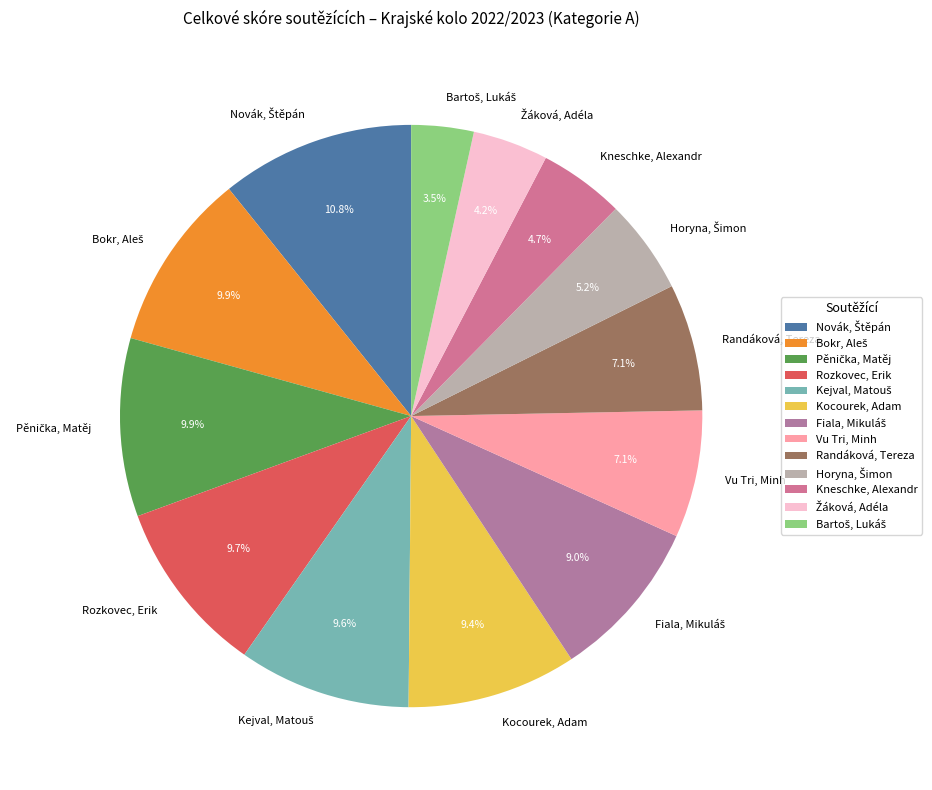

Combined, do Randáková, Tereza and Rozkovec, Erik account for over 50%?

No